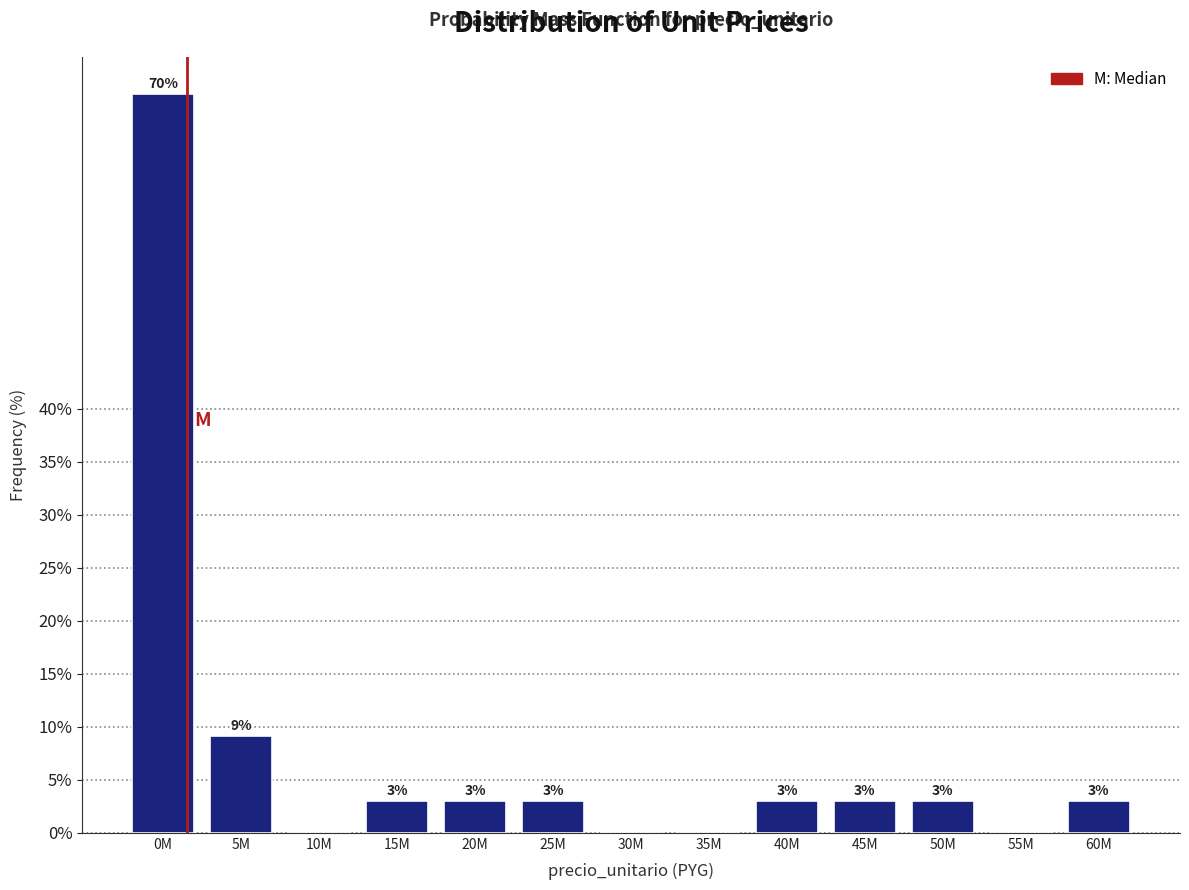

What is the sum of all values?

100.0